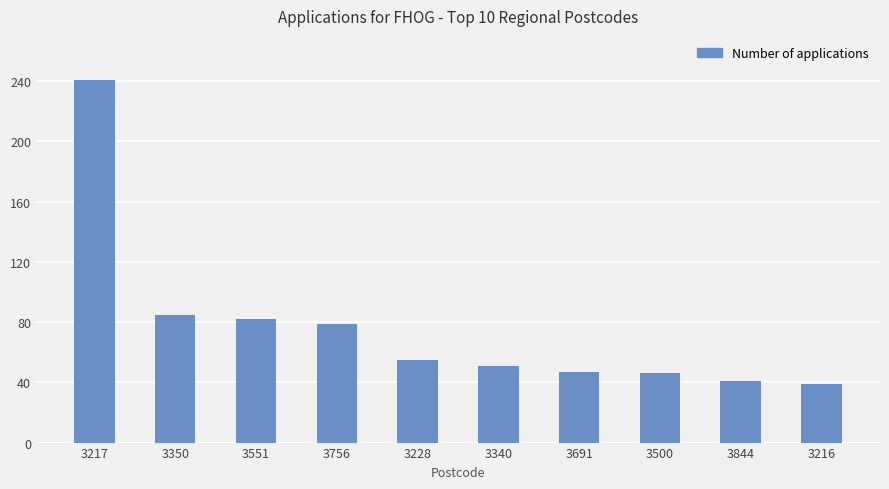

What is the value of the 10th bar from the left?

39